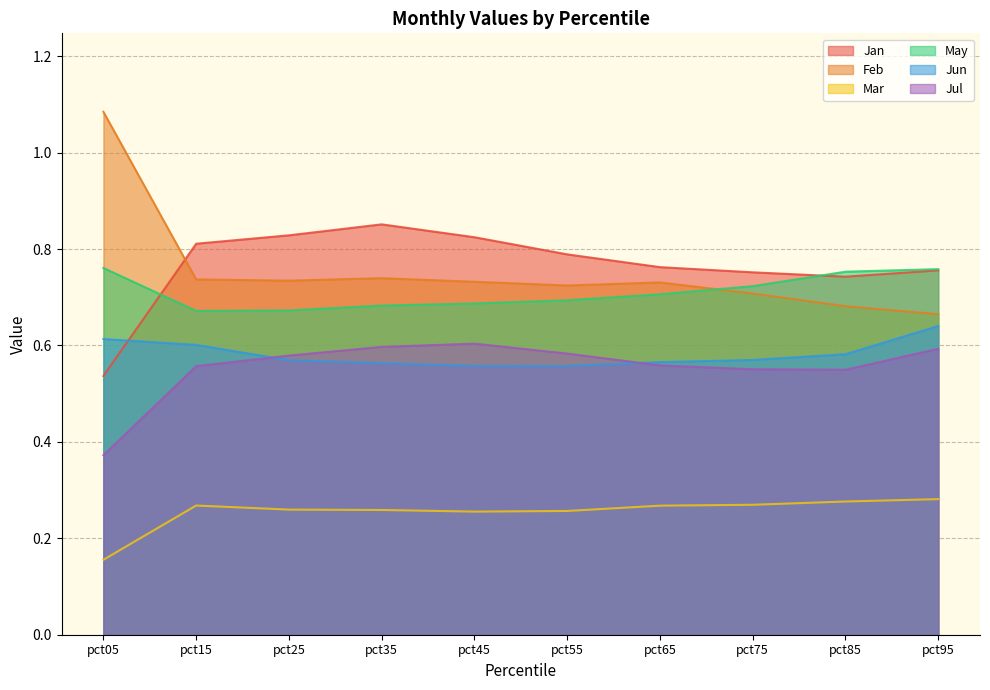

What value does the Jun series have at pct65?

0.6